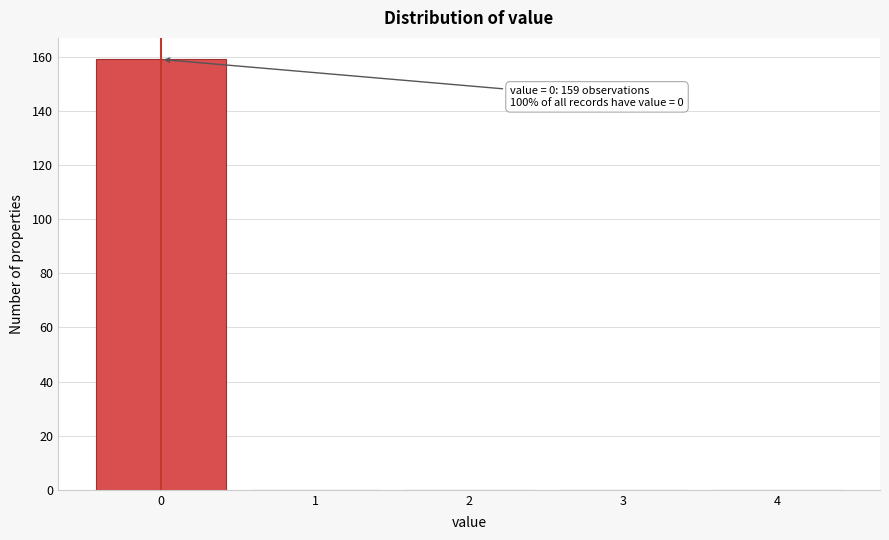

Over which range of the x-axis is the bar tallest?

-0.5 to 0.5